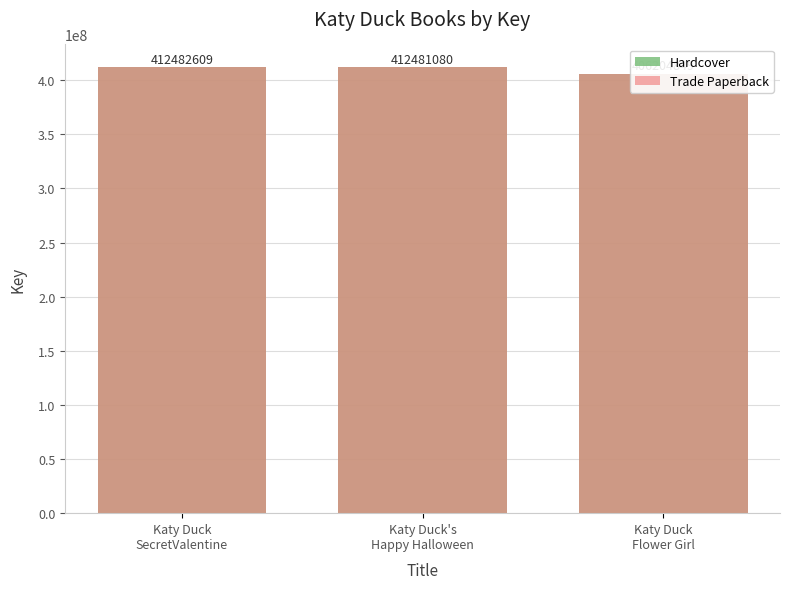

What position from the left is Katy Duck
Flower Girl?

3